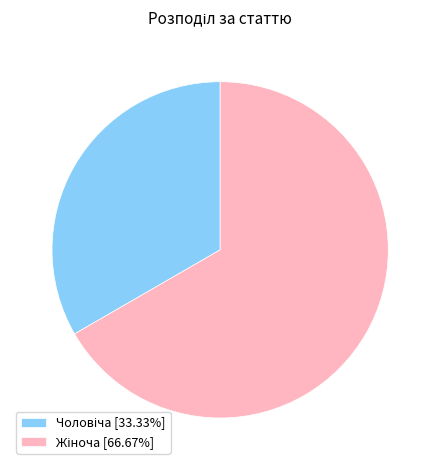

Is there a majority slice in this chart?

Yes